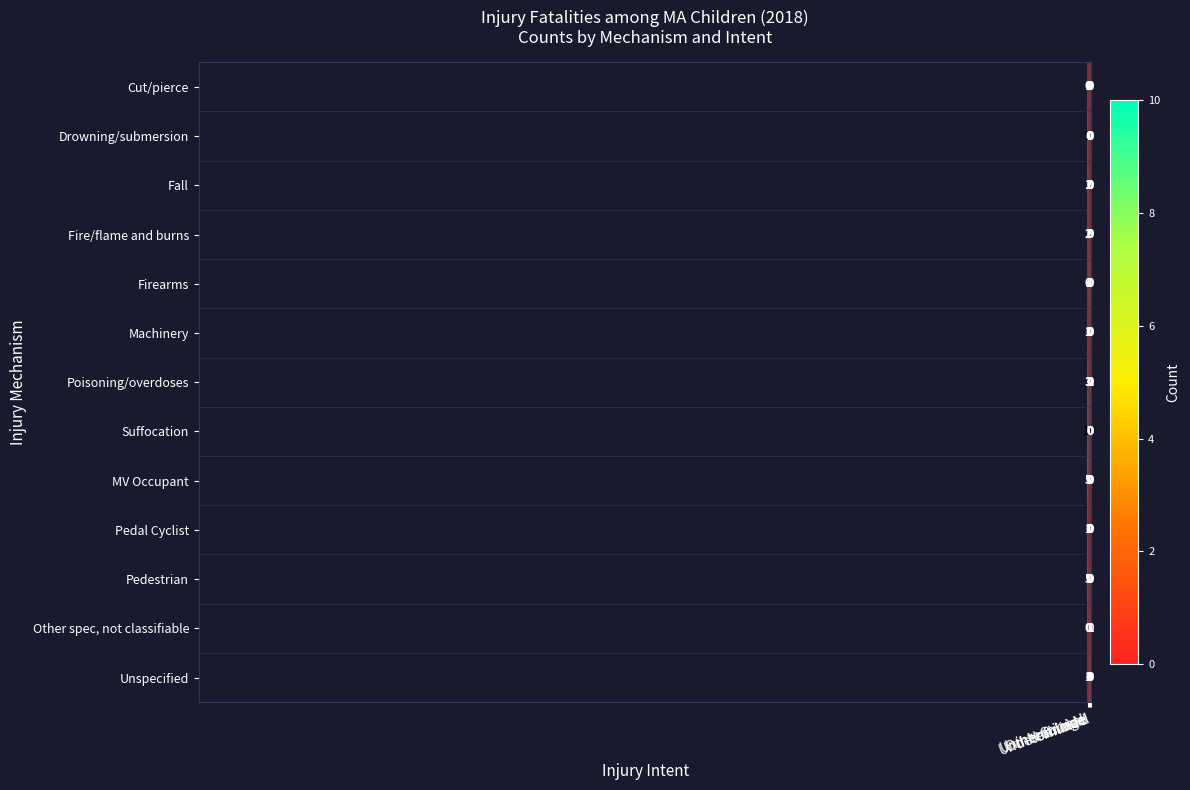

Which series has the widest spread of values?

Suffocation